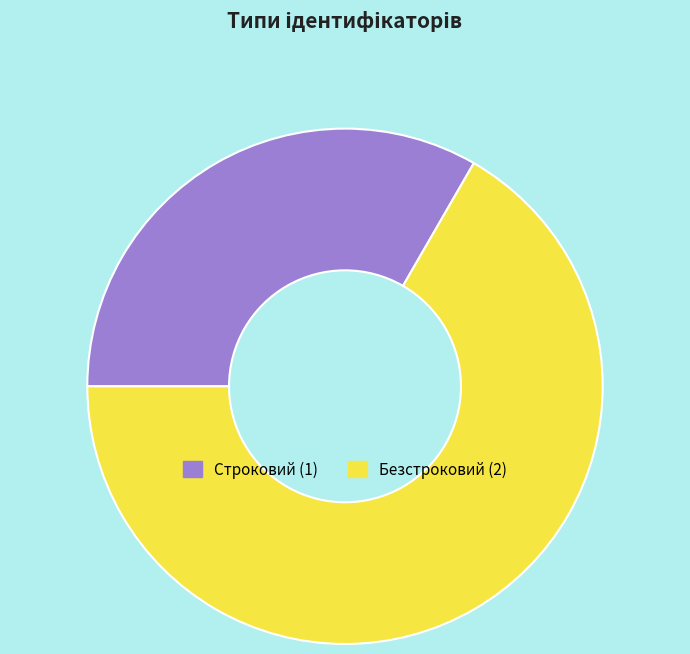

Between Строковий and Безстроковий, which is larger?

Безстроковий